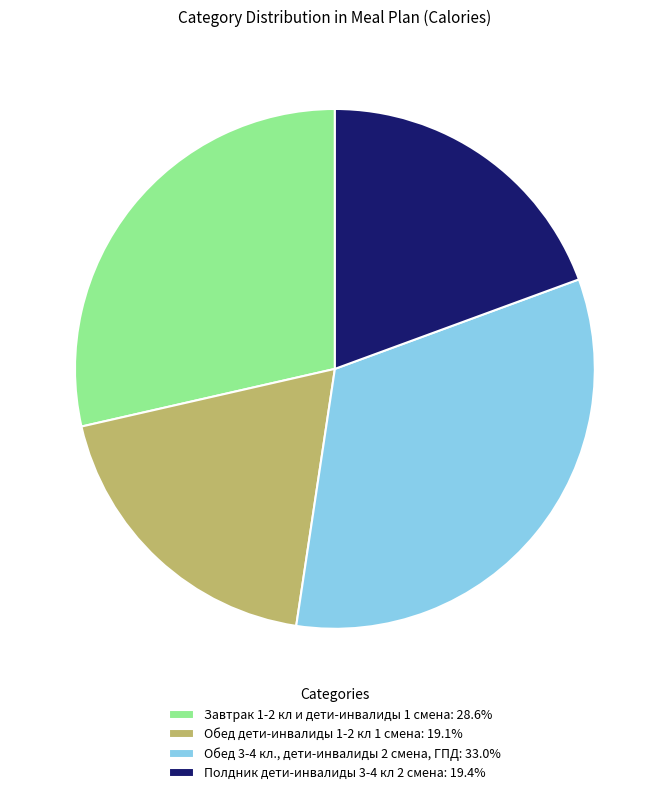

Is there any slice that represents more than half of the pie?

No